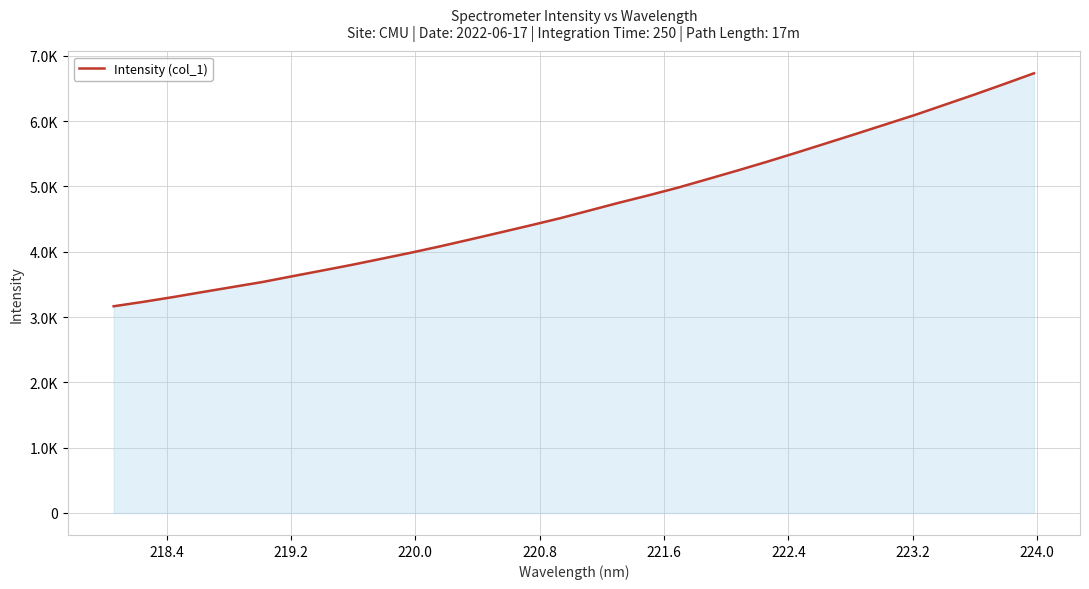

Does the chart display data point markers on the line(s)?

No